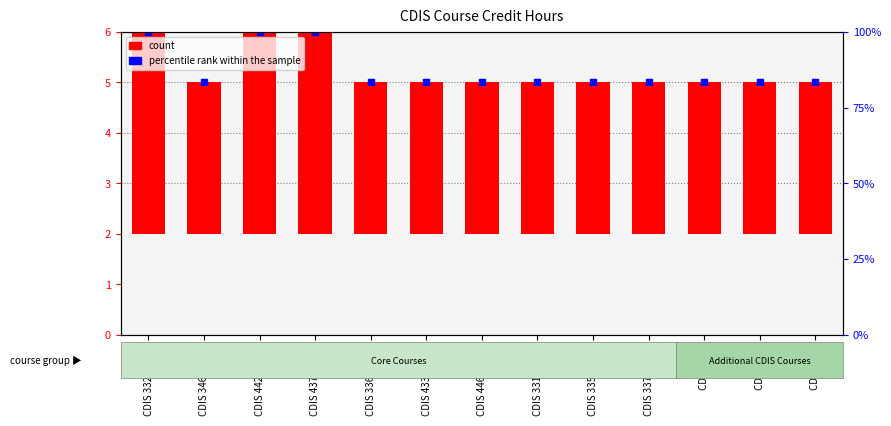

Which series has the largest total across all categories?

percentile rank within the sample